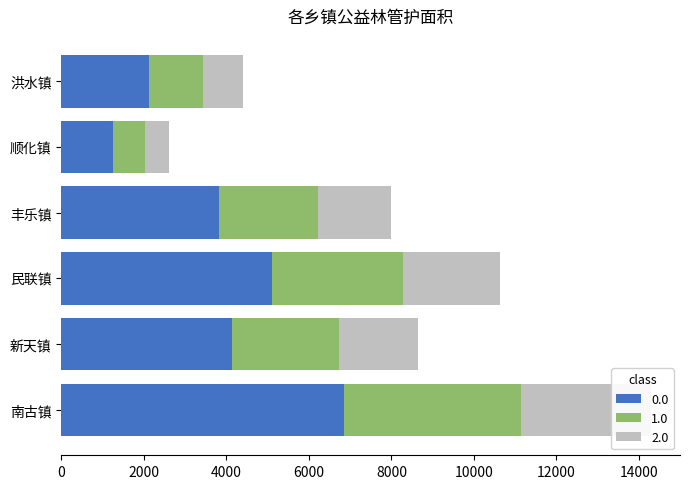

What is the sum of all values?

23296.5